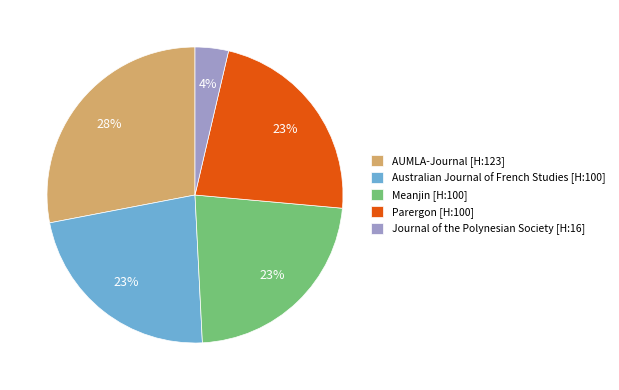

Between AUMLA-Journal [H:123] and Meanjin [H:100], which is larger?

AUMLA-Journal [H:123]